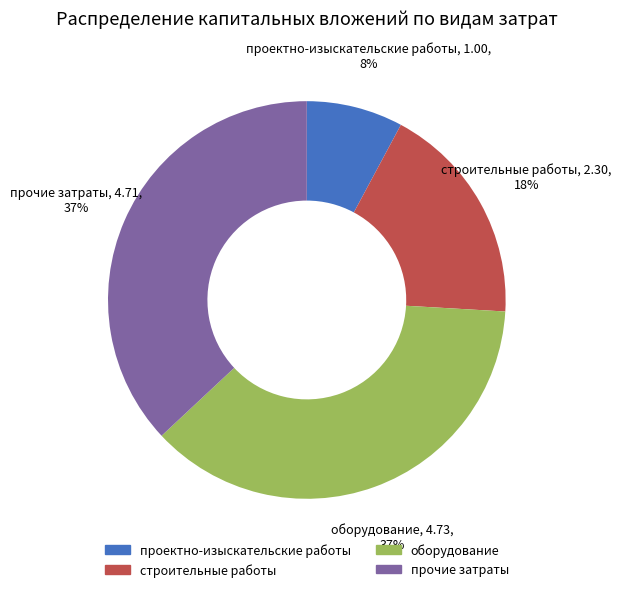

Do прочие затраты and строительные работы together represent more than half of the pie?

Yes